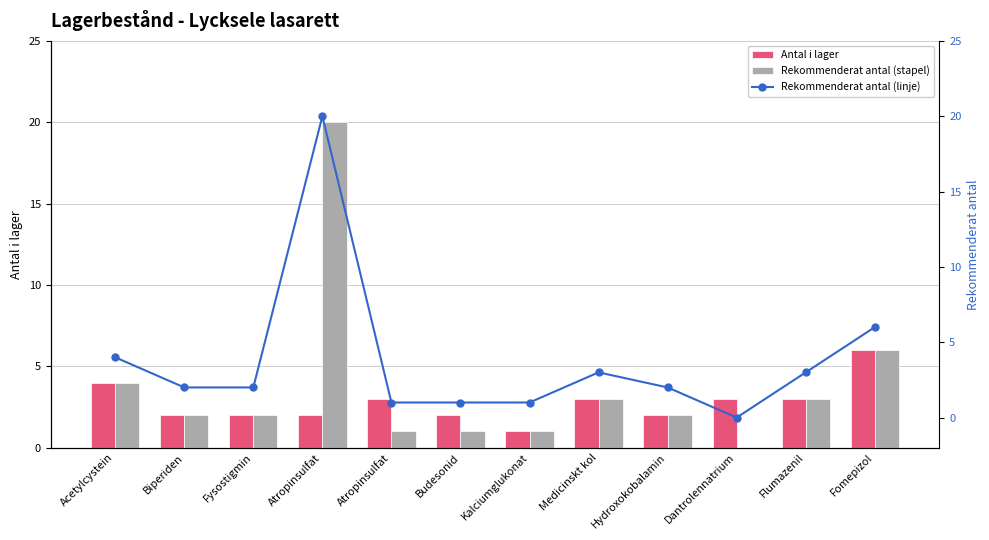

Rank the series at Kalciumglukonat from lowest to highest value.

Antal i lager, Rekommenderat antal, Rekommenderat antal line